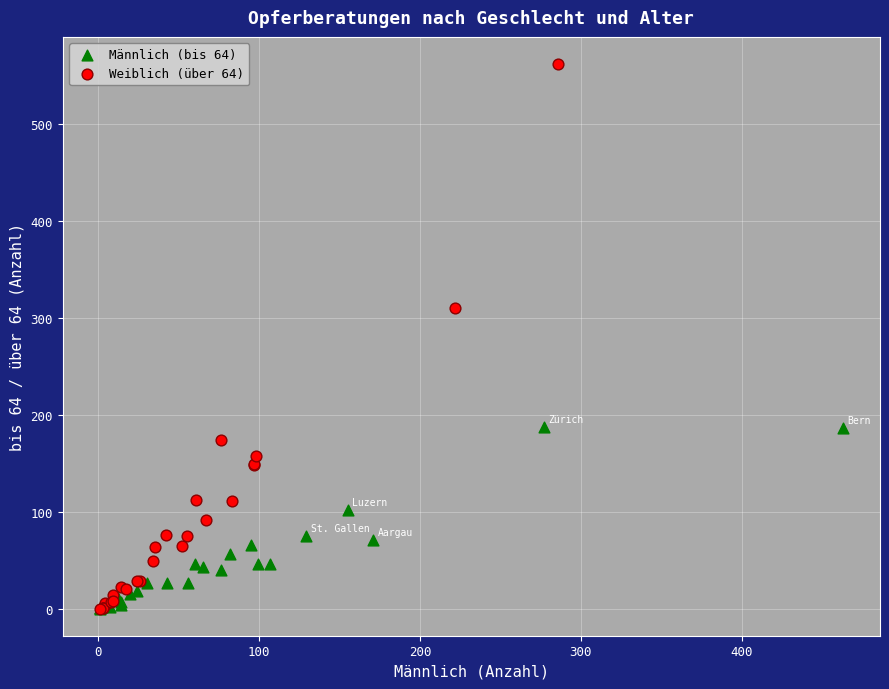

Which series has the largest Y range (max minus min)?

Weiblich (über 64)